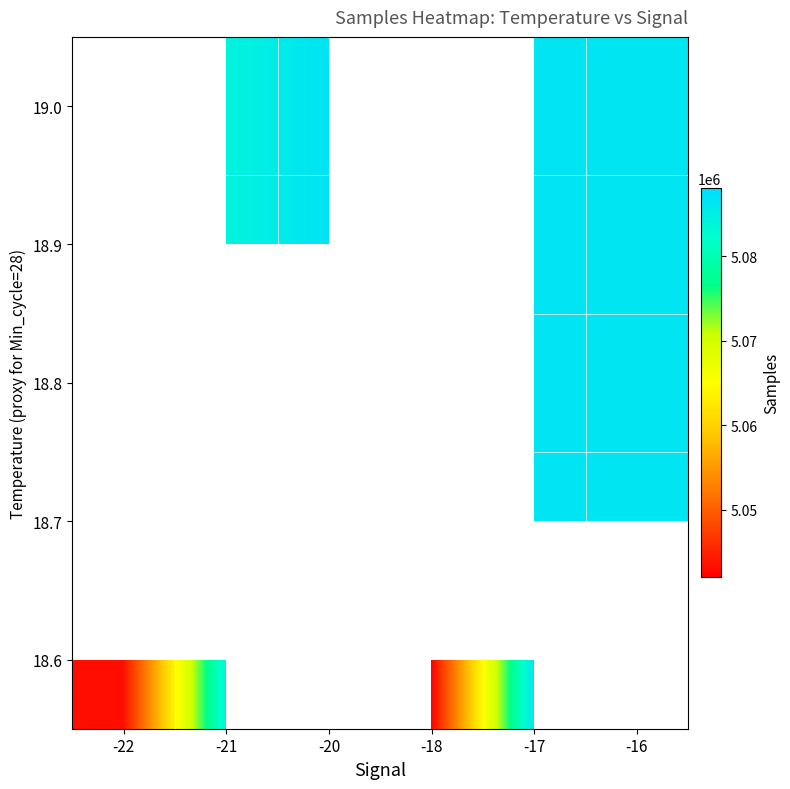

How many values in 18.9 are above zero?

4